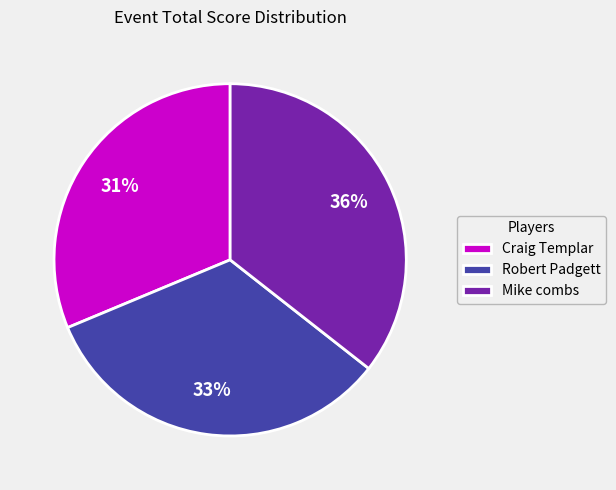

How many slices are in this pie chart?

3